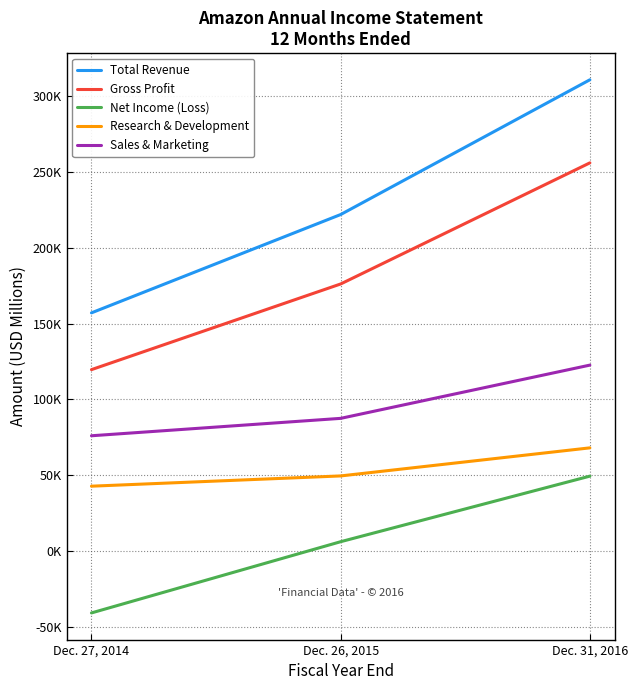

At which label does Research & Development reach its peak?

Dec. 31, 2016